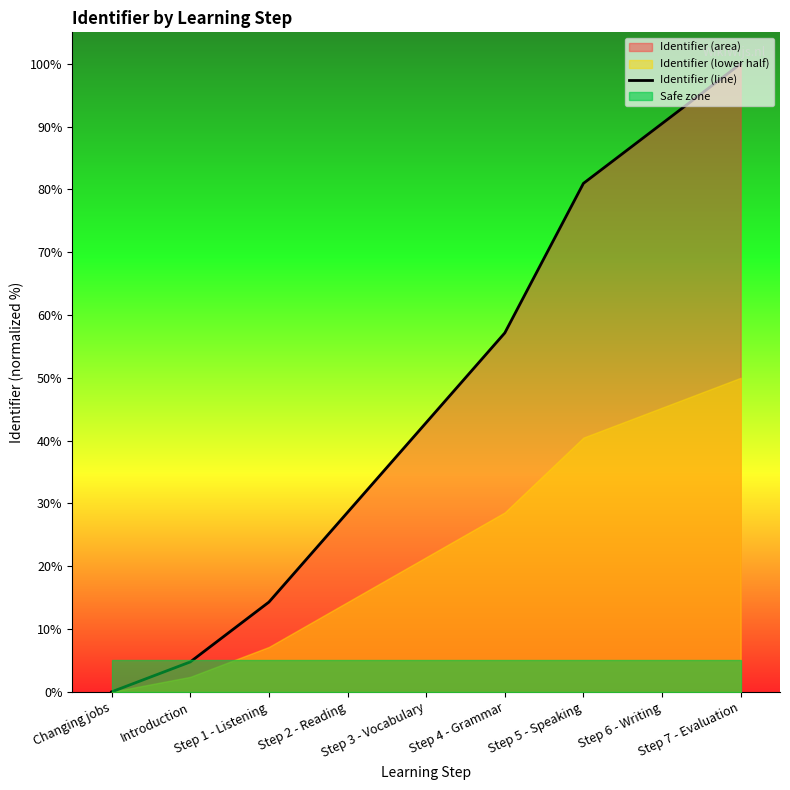

Approximately how many times larger is the value at Step 4 - Grammar compared to Step 1 - Listening?

4.0